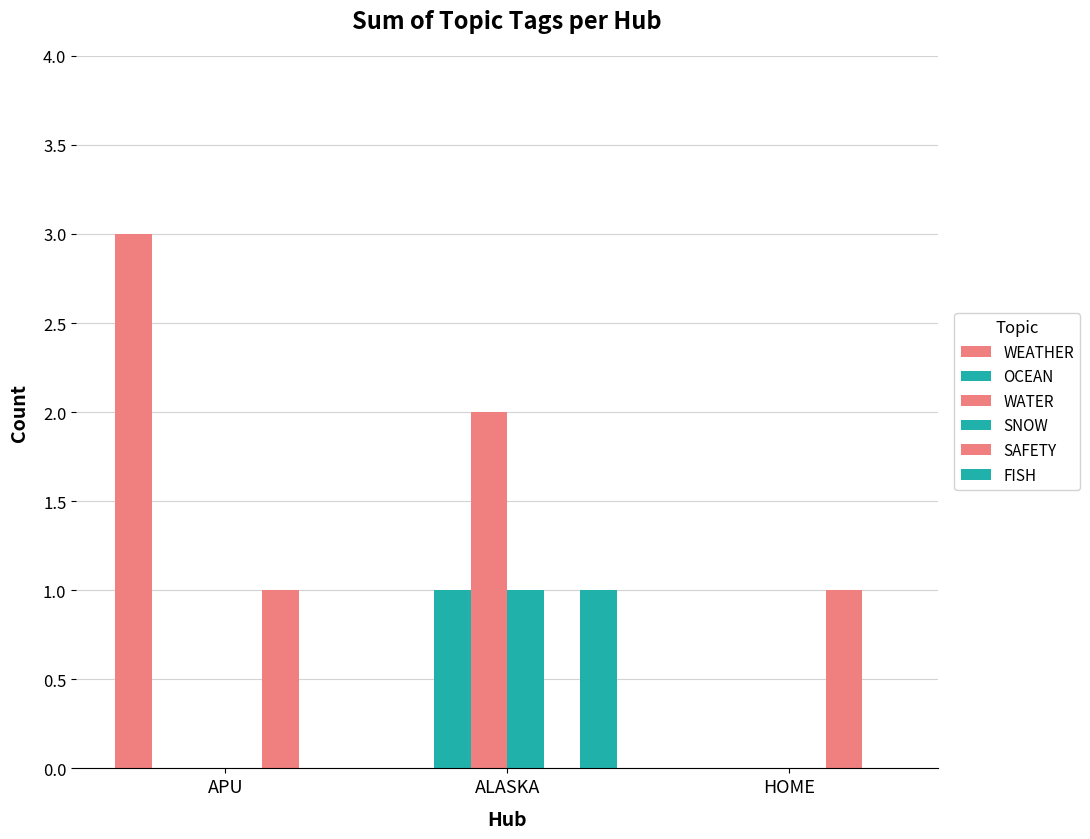

How many data points does each series have?

3